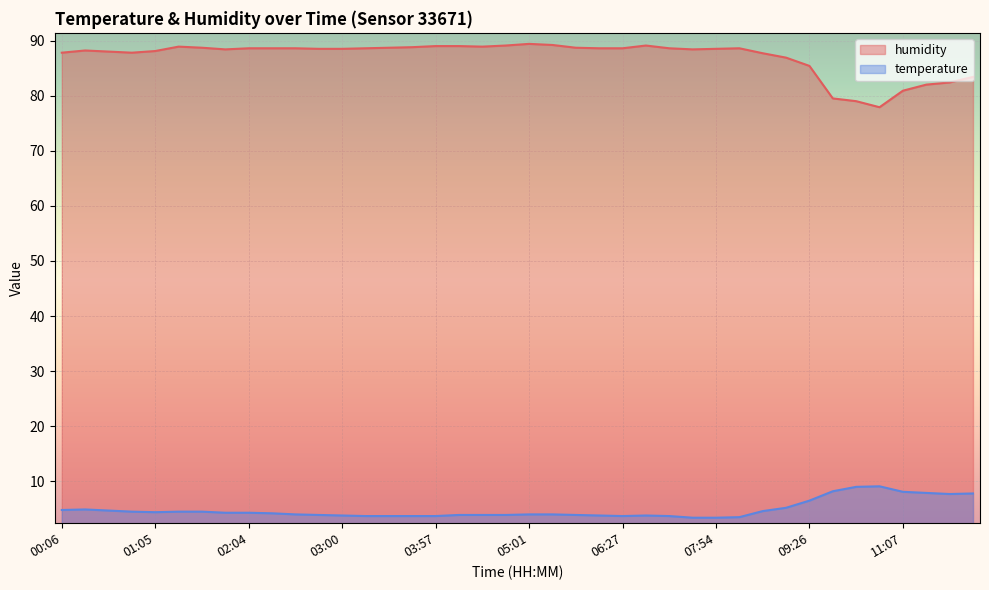

How many data points in humidity are less than 88?

12